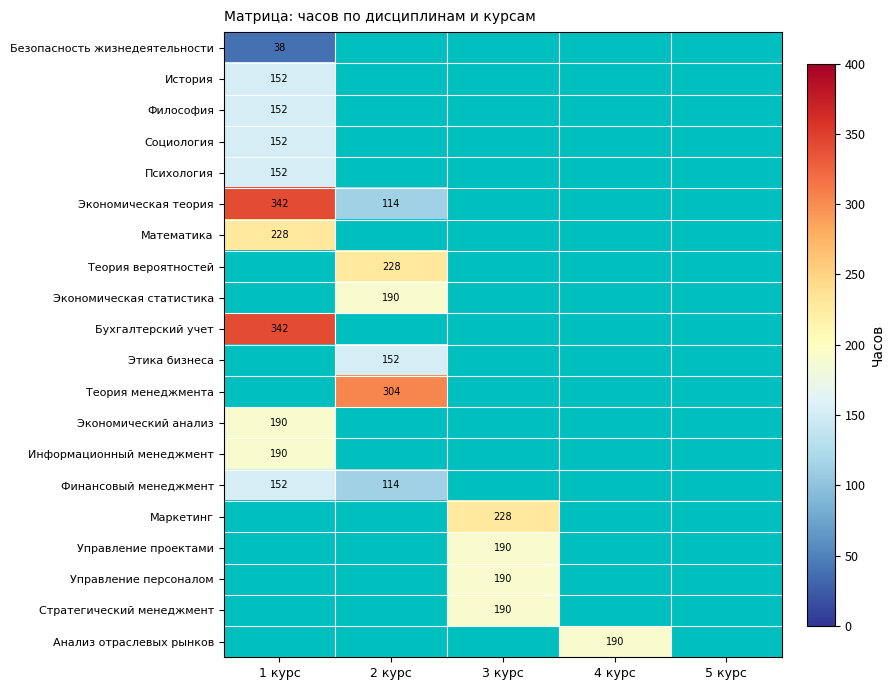

Which has a higher value, 4 курс or 2 курс?

2 курс